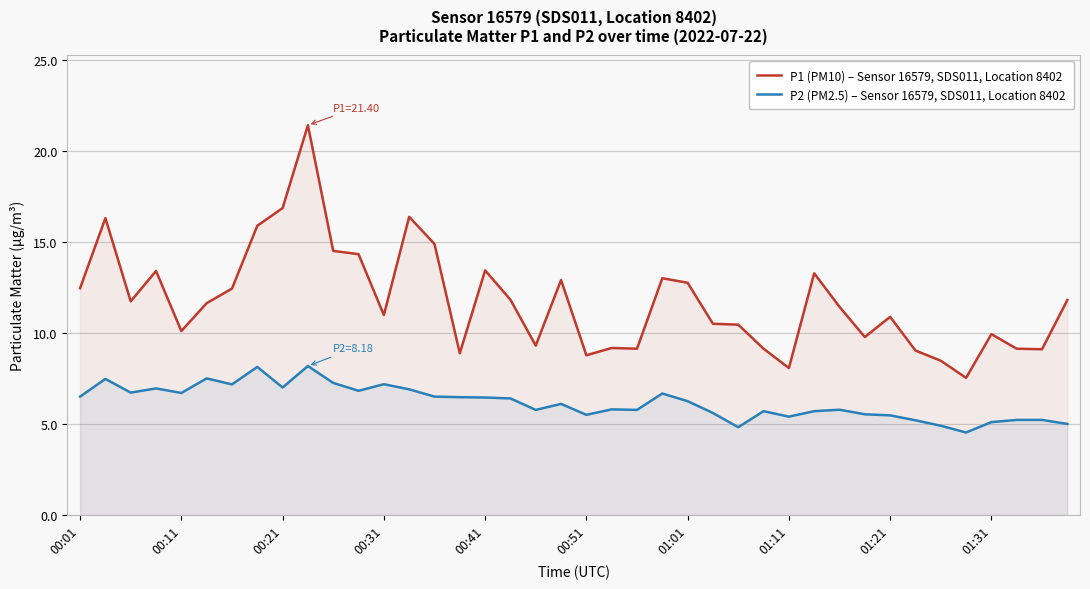

How many categories are shown in the chart?

40